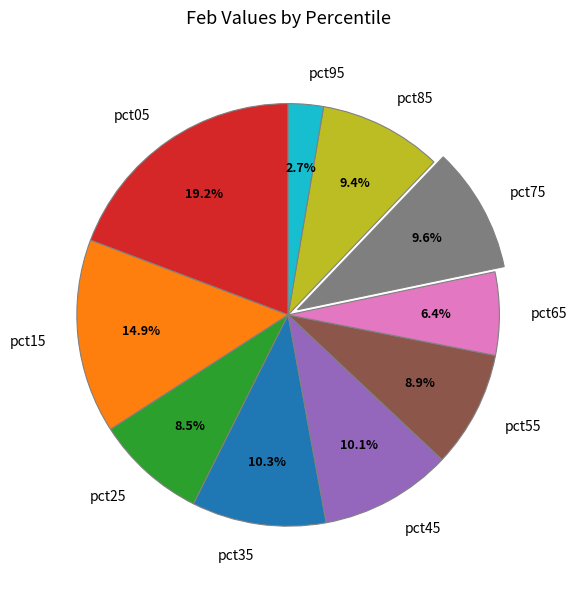

How much of the chart is everything except pct45?

89.9%